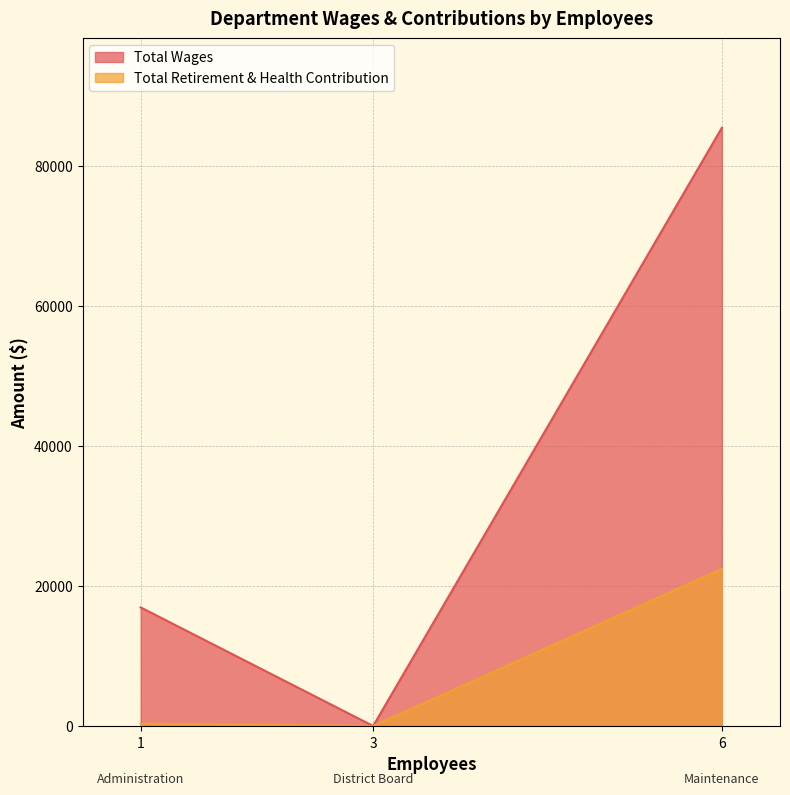

How many categories are shown in the chart?

3